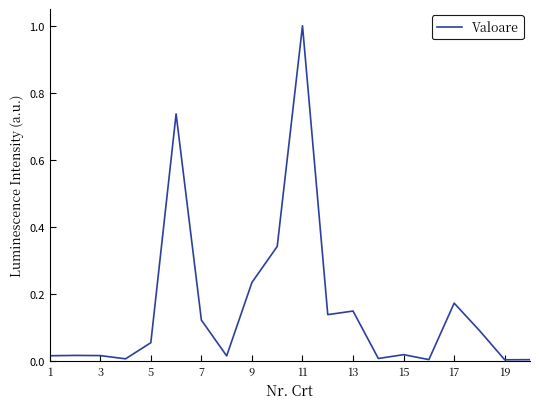

What is the maximum value shown in the chart?

1.0